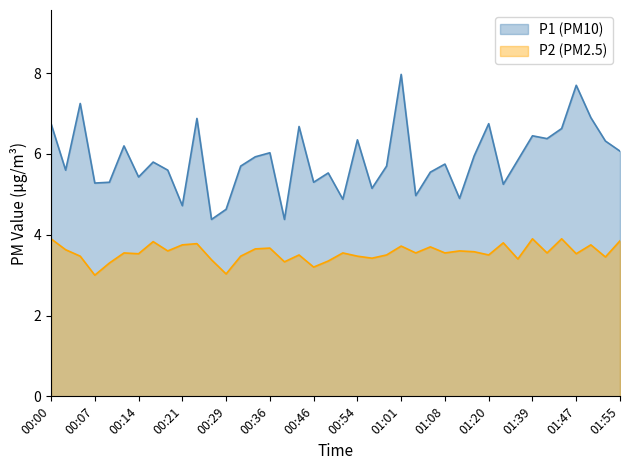

How many distinct data groups are displayed?

2